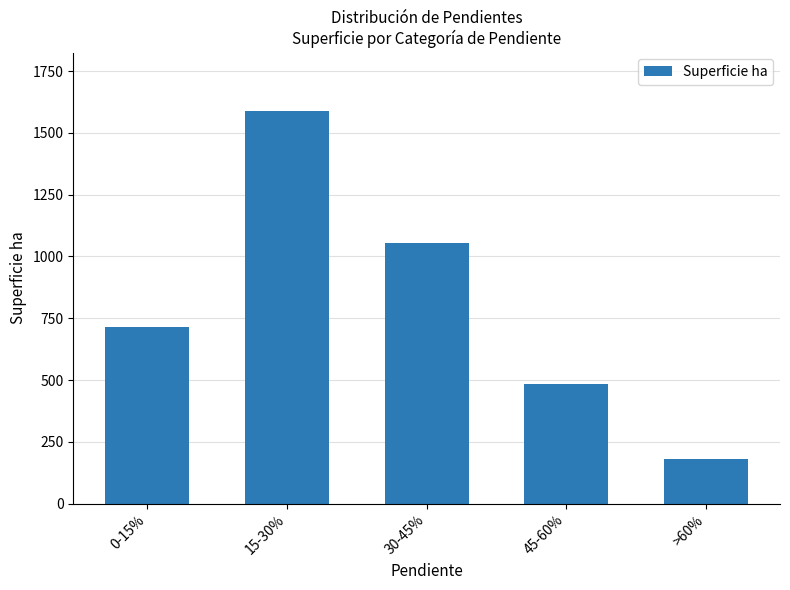

Are the bars grouped side by side (vs. stacked)?

No